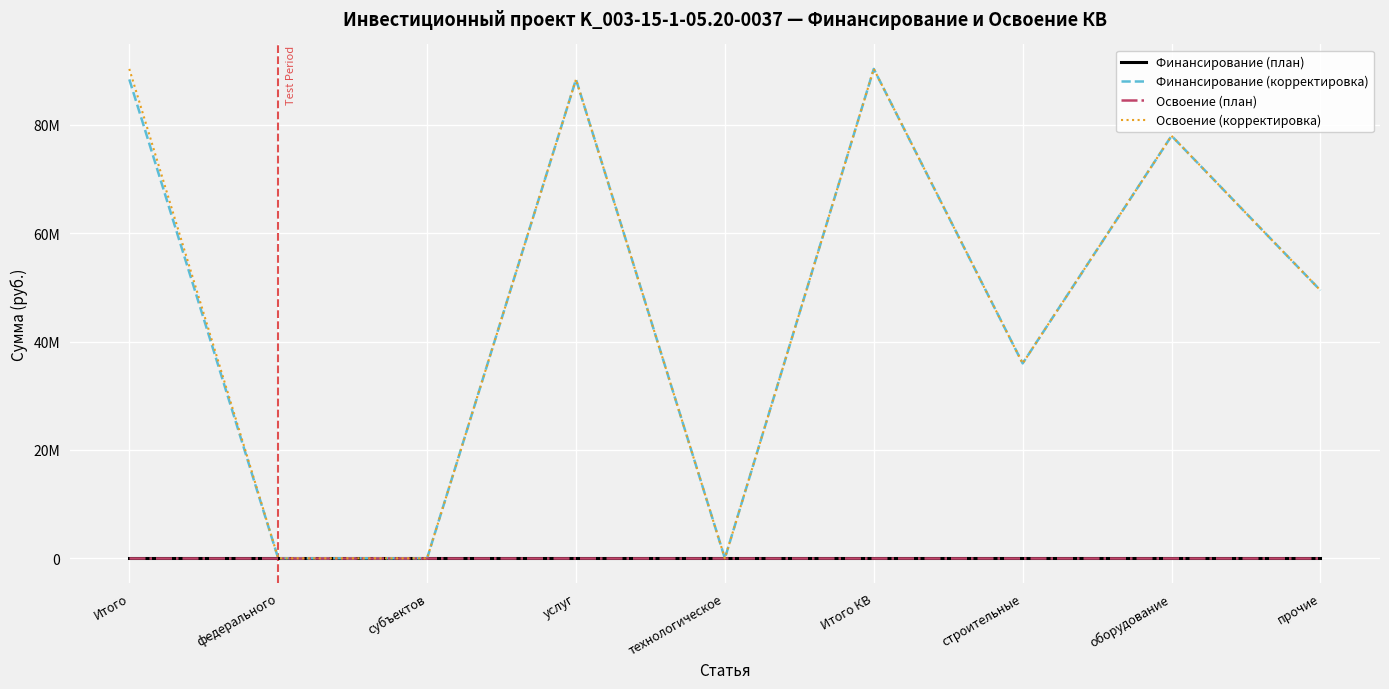

What is the approximate value of Освоение (план) at услуг?

4